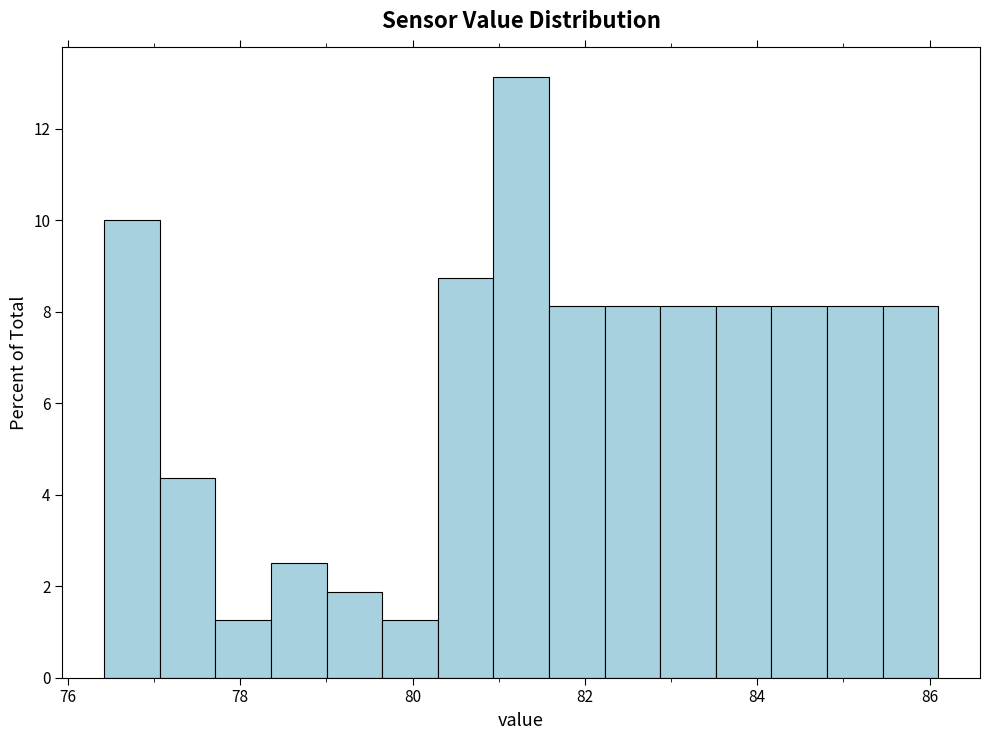

Read against the x-axis, roughly where is the centre of the tallest bar?

81.2